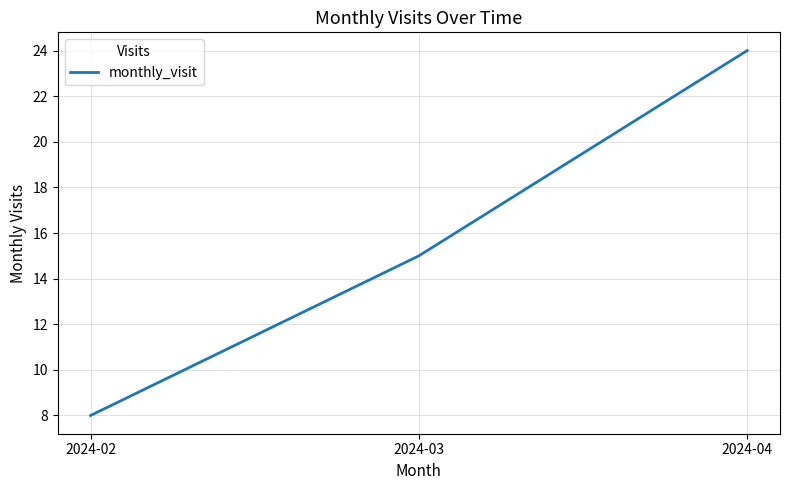

Does the chart have visible grid lines?

Yes